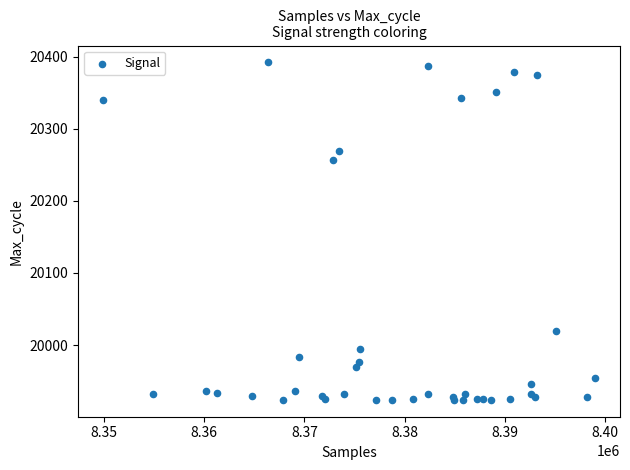

What Y value in the scatter plot is closest to 20158?

20256